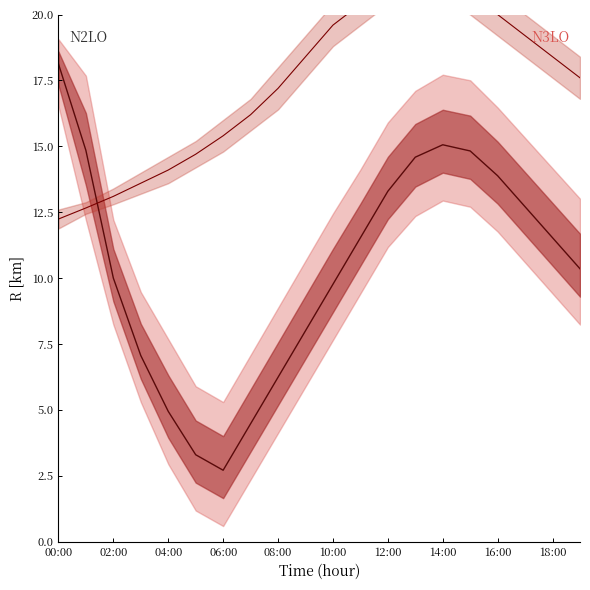

Where is the first local maximum for pressure_mid?

14:00